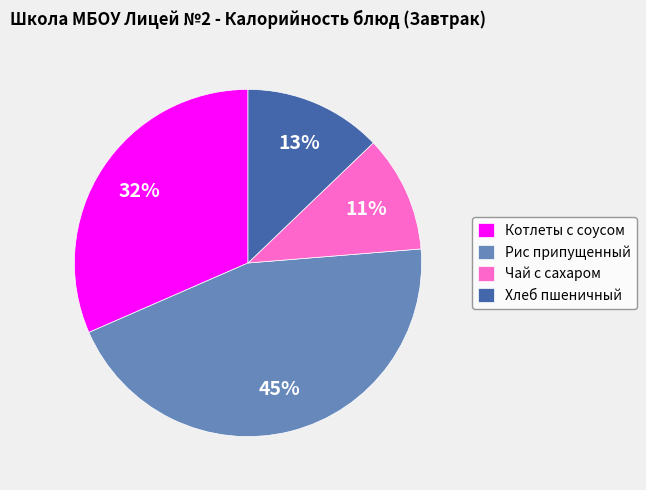

True or false: Рис припущенный accounts for 45% of the total.

True